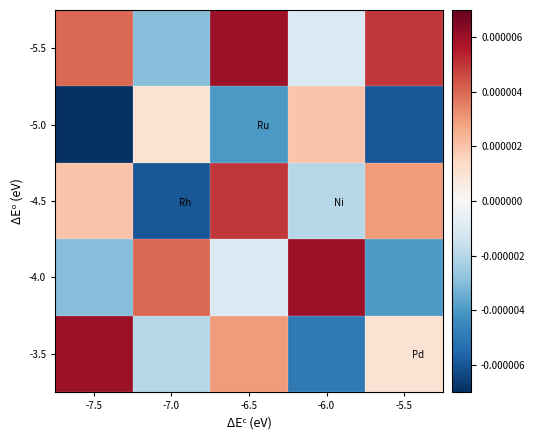

Count the number of data series in this chart.

5